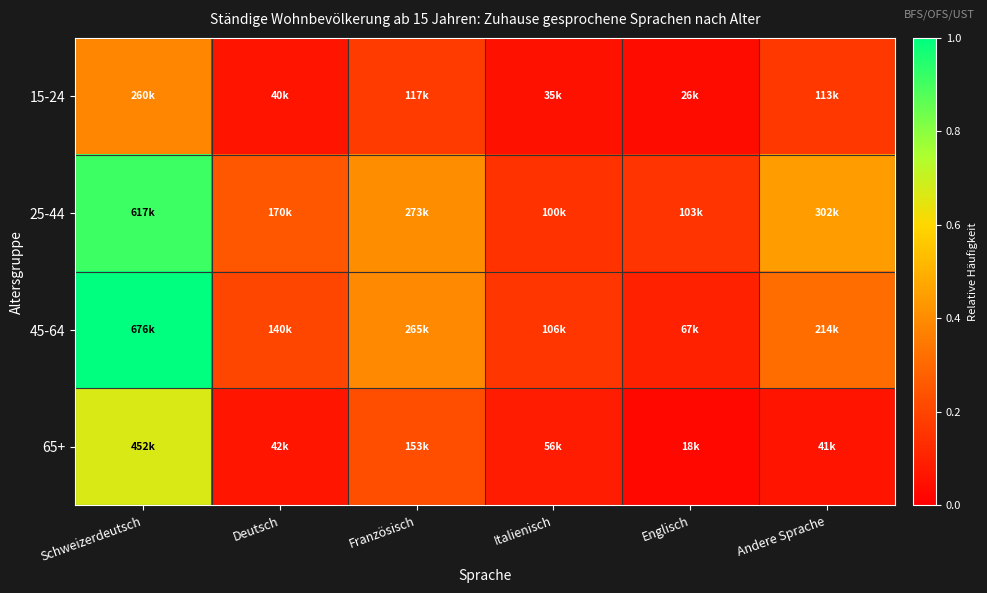

At which category is the sum across all series the highest?

Schweizerdeutsch